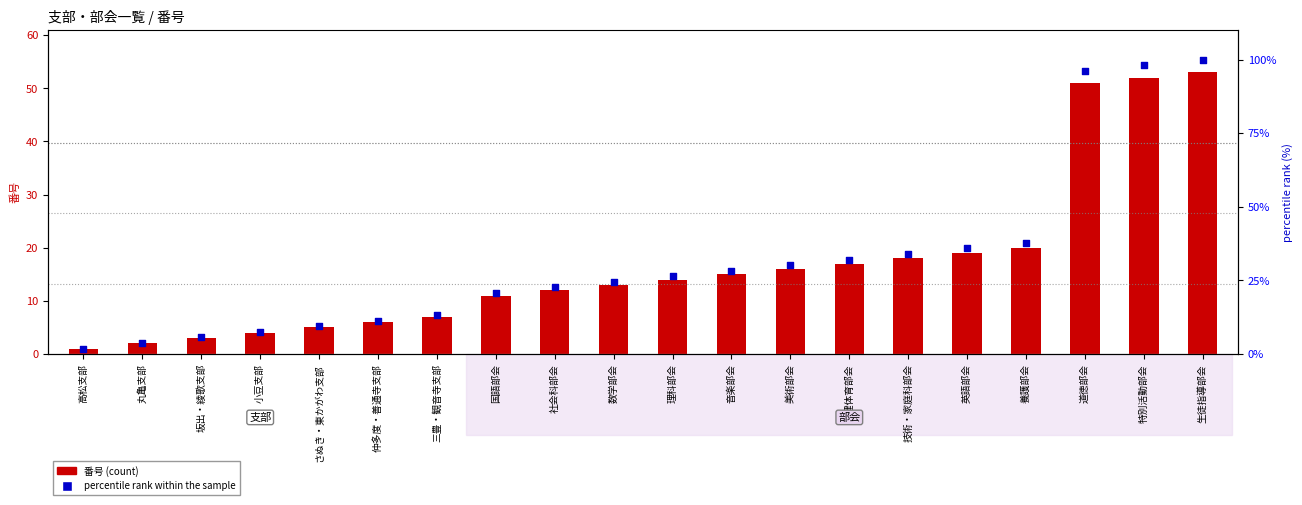

What is the total value across all series at 国語部会?

31.8